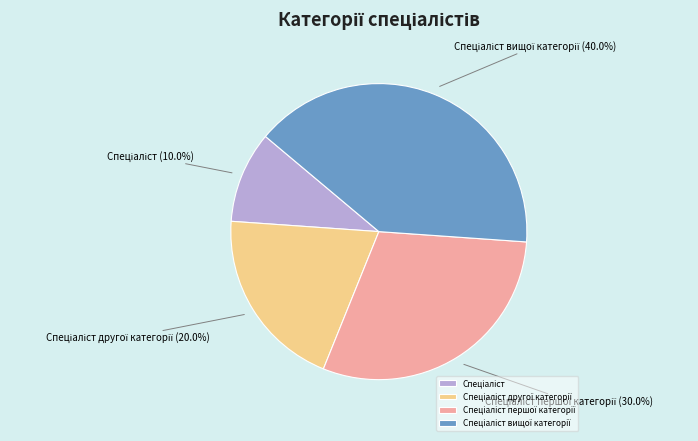

Does any single category account for the majority?

No